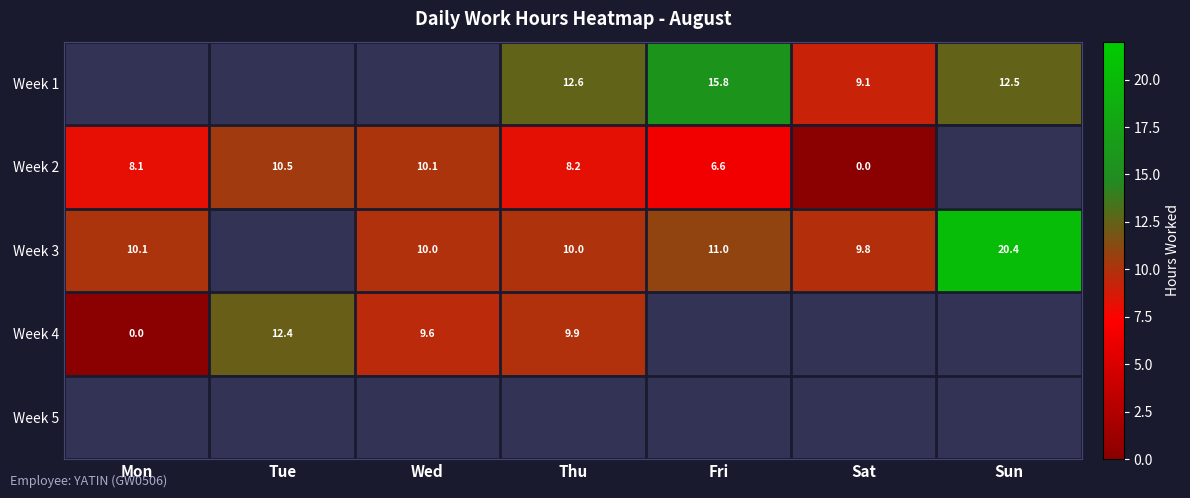

What is the highest value of the Week 2 series?

10.5